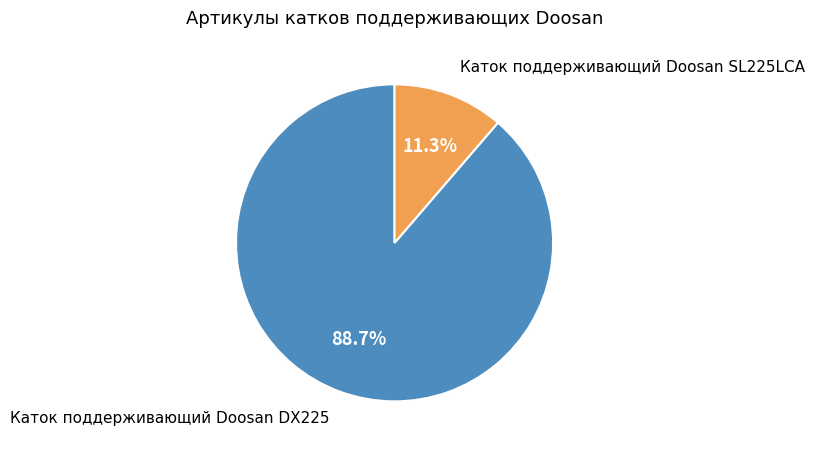

How many segments does this pie chart have?

2